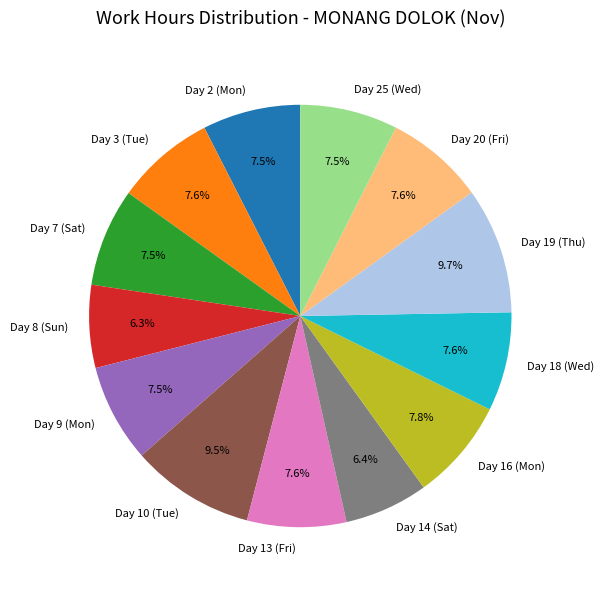

What is the total percentage of Day 2 (Mon) and Day 3 (Tue)?

15.1%